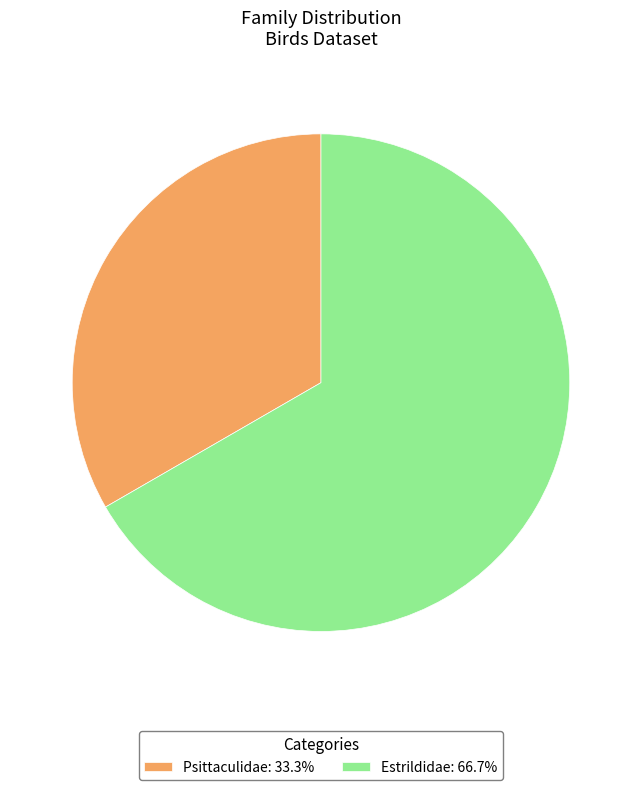

Which slice is the smallest?

Psittaculidae